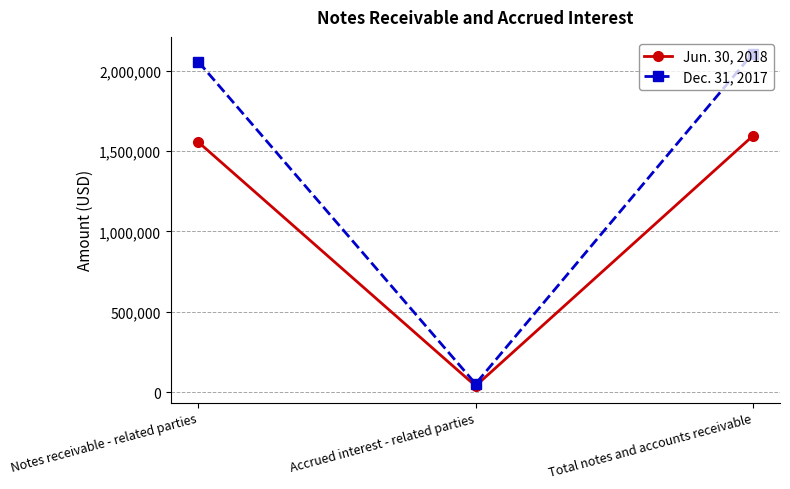

Rank the series by their average value, from highest to lowest.

Dec. 31, 2017, Jun. 30, 2018